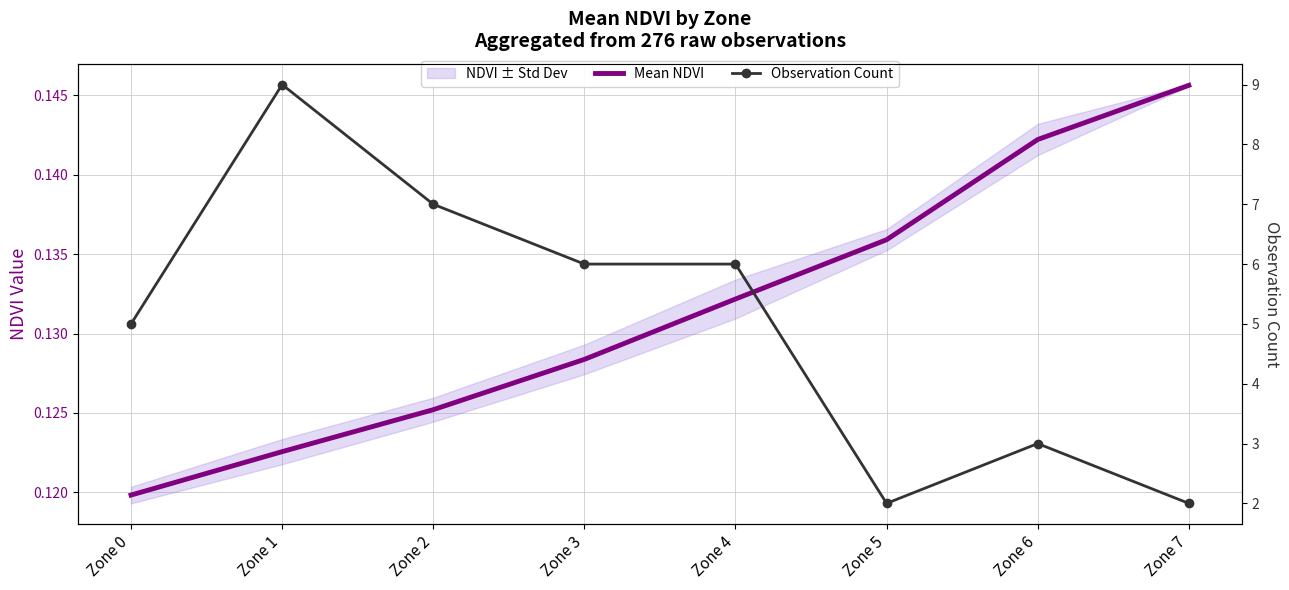

True or false: Observation Count has a value of 3.0 at Zone 6.

True